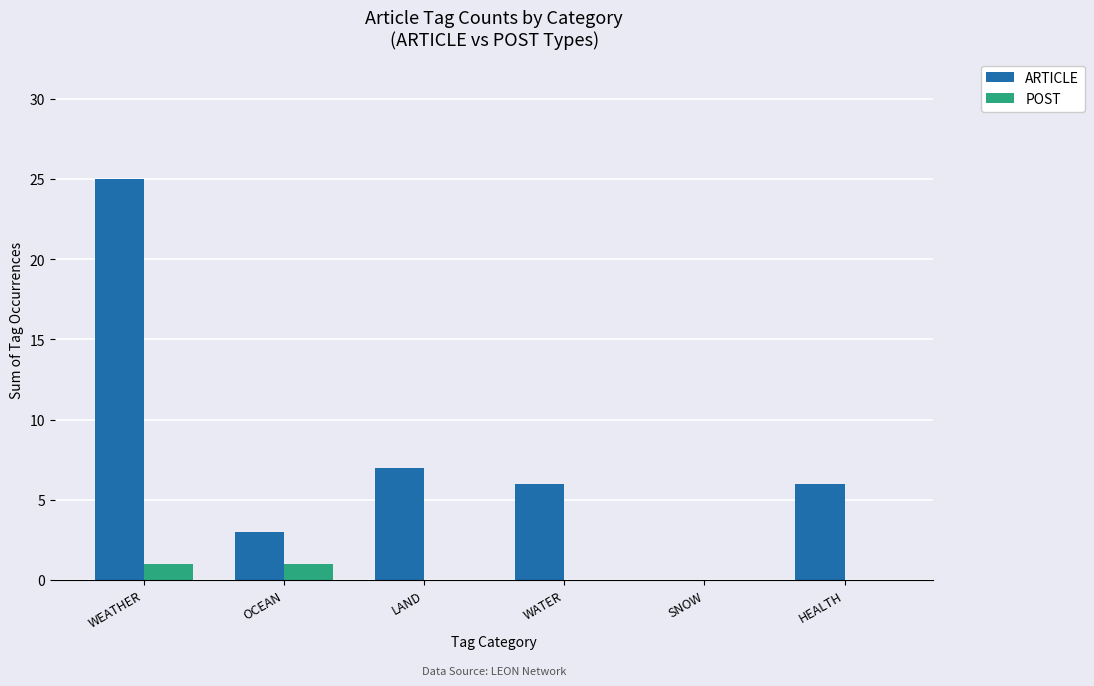

What is the sum of the ARTICLE values at WATER and WEATHER?

31